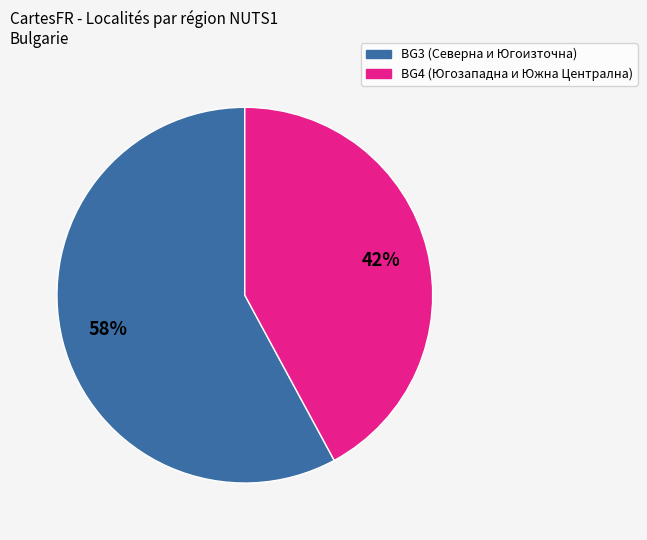

To the nearest percent, what is the average slice percentage?

50%